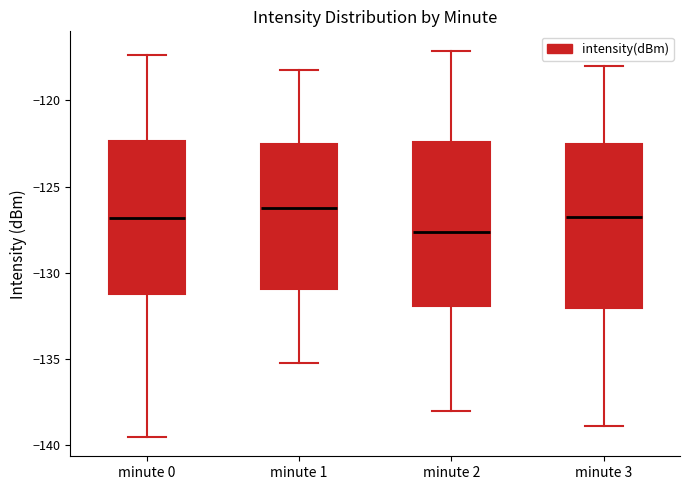

Which box's median line is the highest?

minute 1